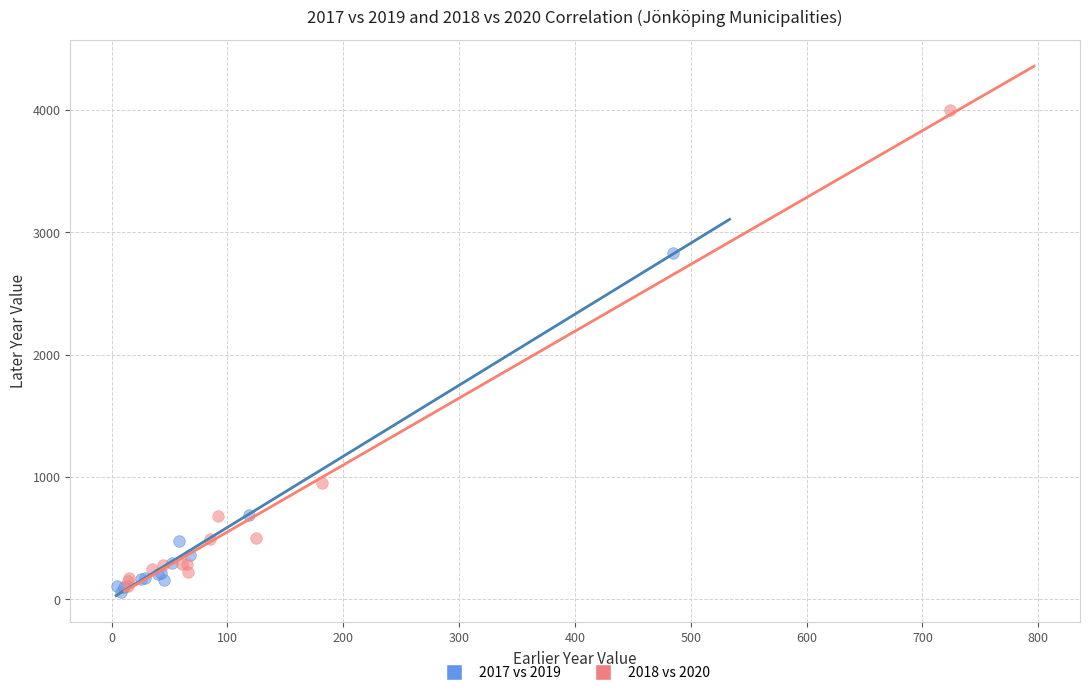

What are all the series names shown in the legend?

2017 vs 2019, 2018 vs 2020